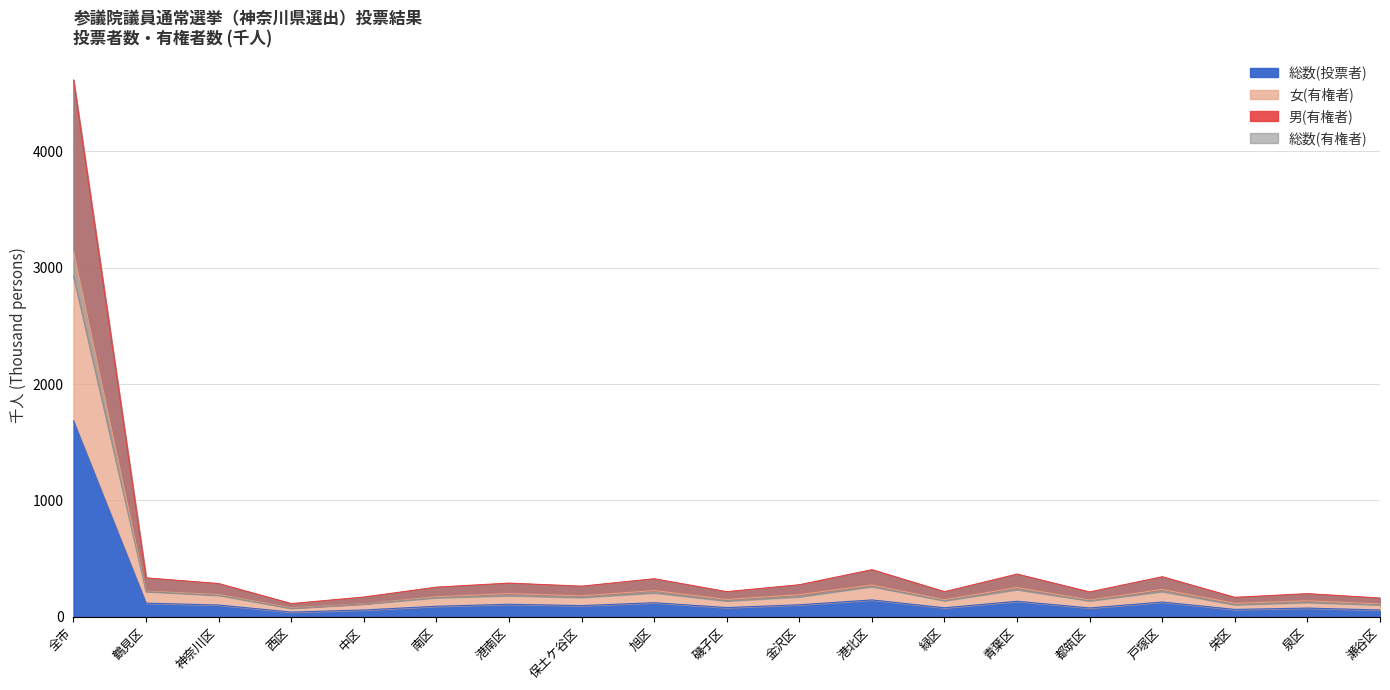

Where is 総数(投票者) nearest to the value 862?

港北区